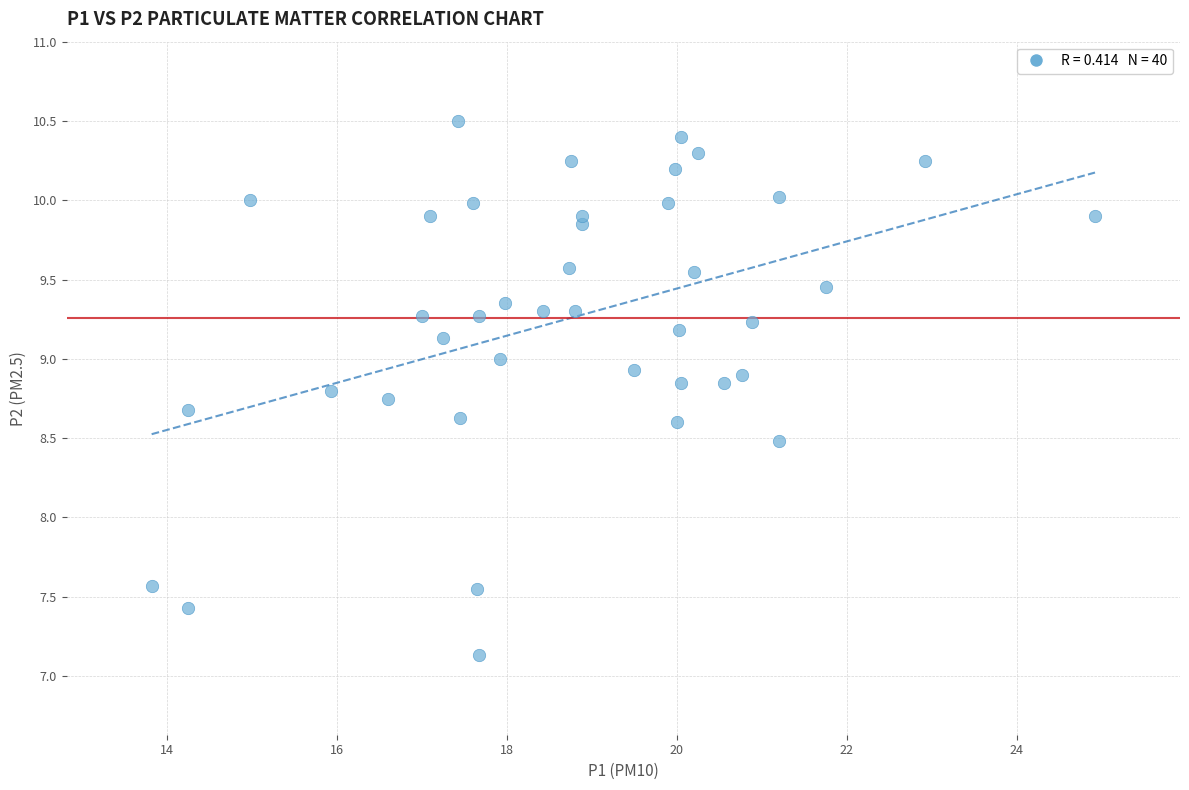

What is the range of X values (max minus min)?

11.1